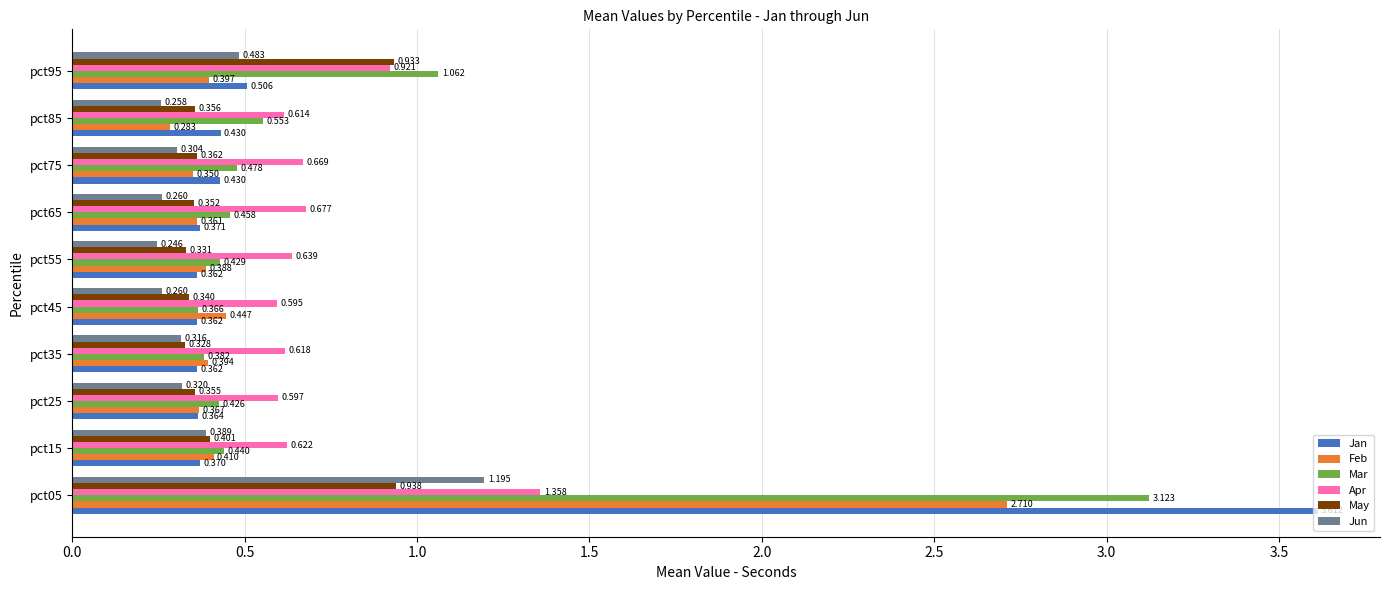

What is the sum of all Feb values?

6.1